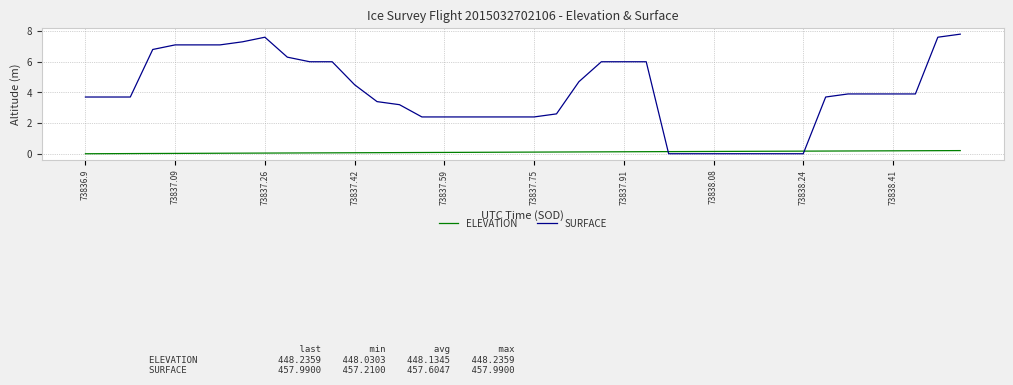

Which series ends up on top after the final intersection of SURFACE and ELEVATION?

SURFACE